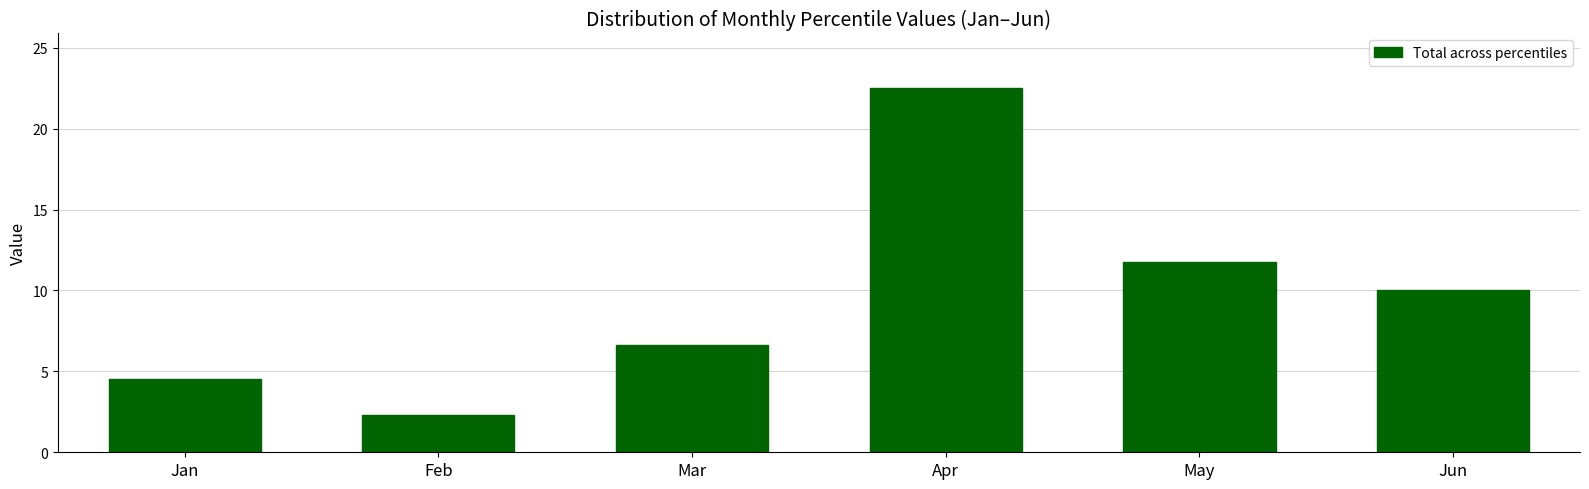

Reading left to right, list all the values displayed in this chart.

Jan=4.5	Feb=2.3	Mar=6.6	Apr=22.5	May=11.8	Jun=10.0